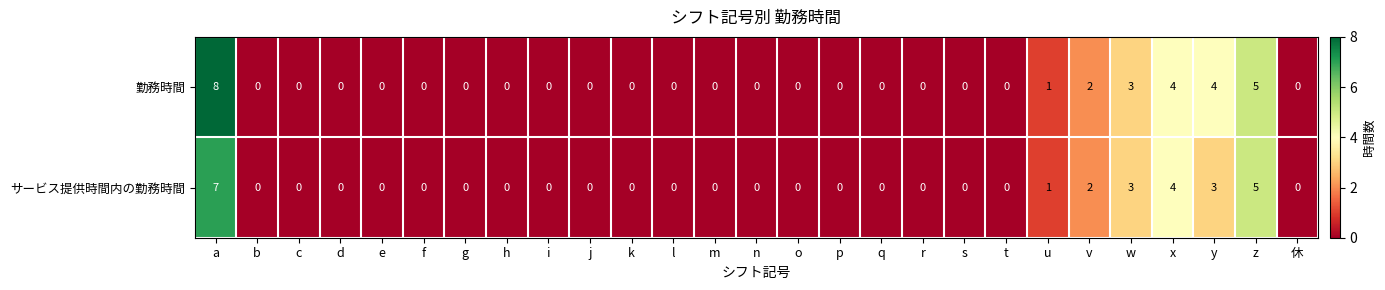

At which category is the sum across all series the highest?

a